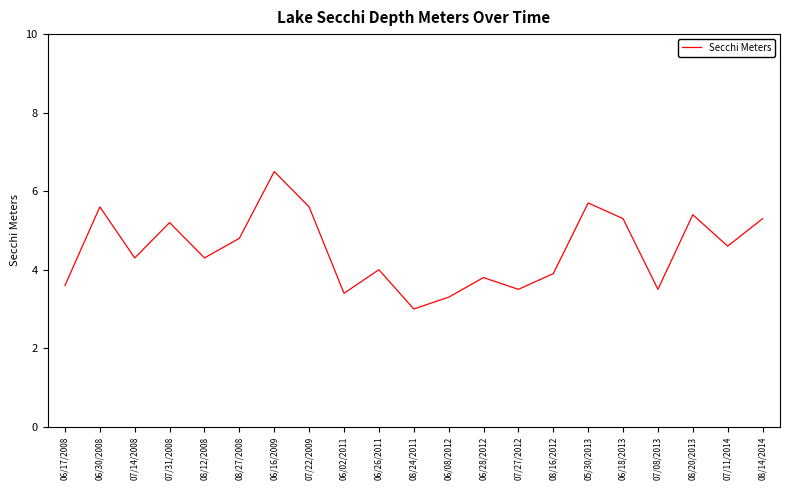

What position from the right is 07/22/2009?

14